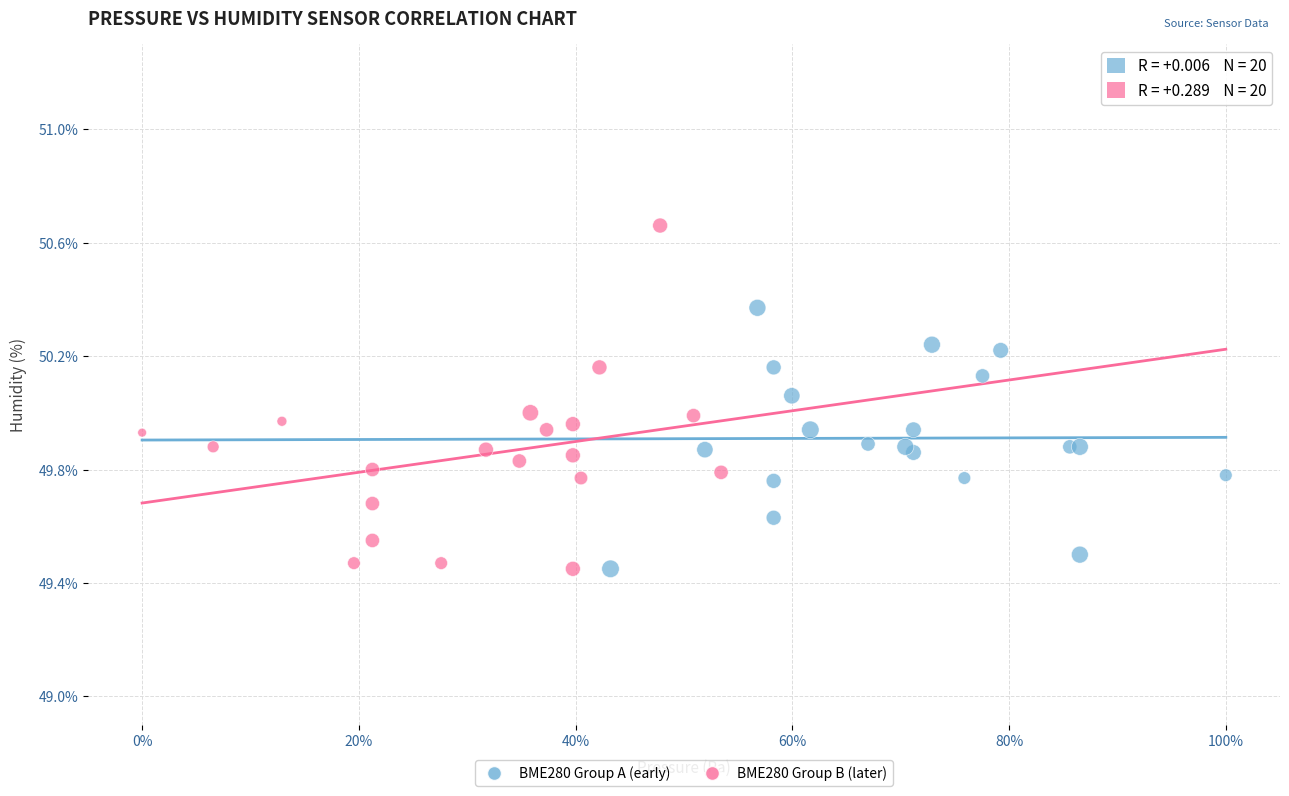

What are all the series names shown in the legend?

BME280 Group A (early), BME280 Group B (later)